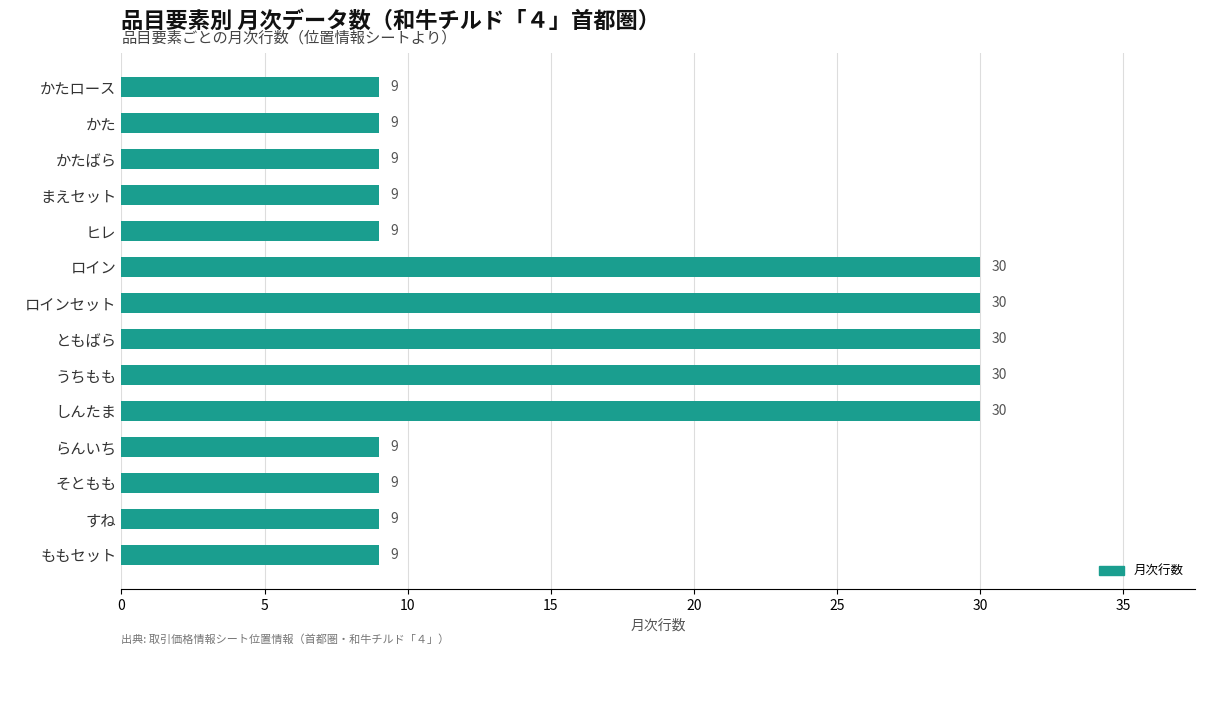

What is the value of the 2nd bar from the top?

9